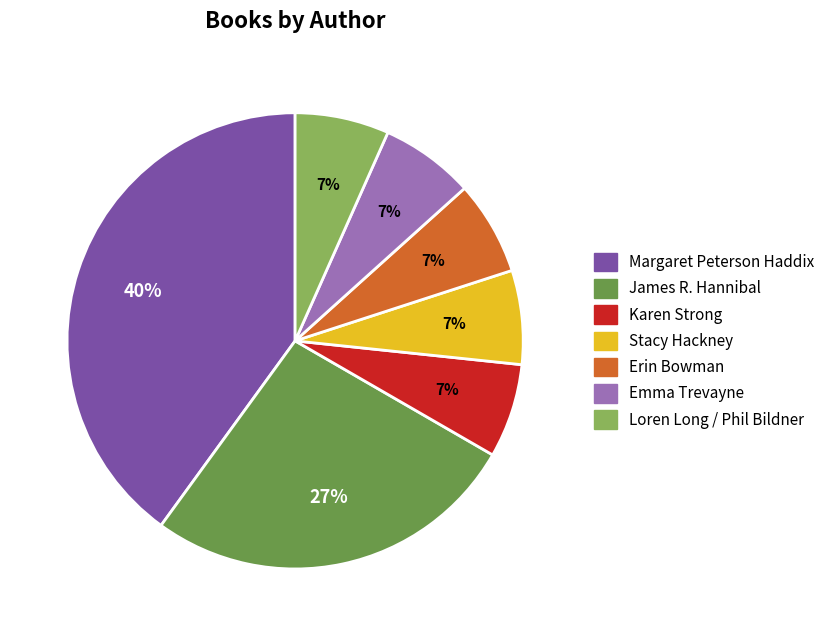

Between James R. Hannibal and Karen Strong, which is larger?

James R. Hannibal